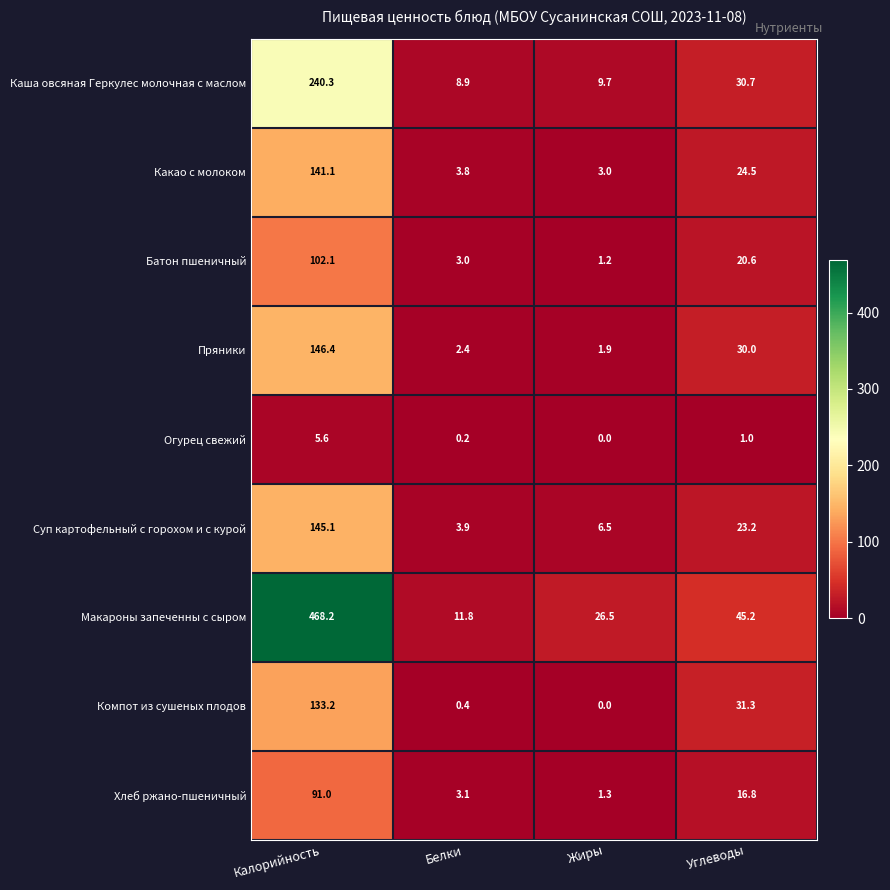

Which series has the largest range (max minus min)?

Макароны запеченны с сыром